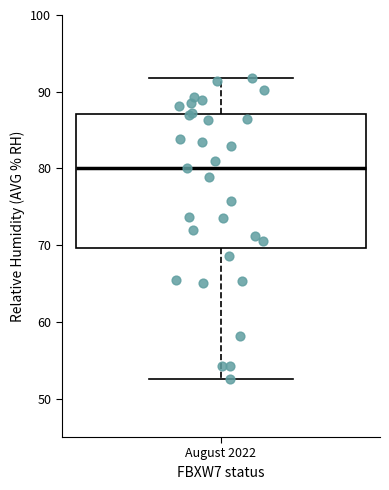

Transcribe this box plot: give where the median line is, the range the box spans, and where the two whiskers end, as read against the y-axis. The values are not printed on the chart, so give them approximately, as read against the axis.

median 80, box 70 to 87, whiskers 53 to 92